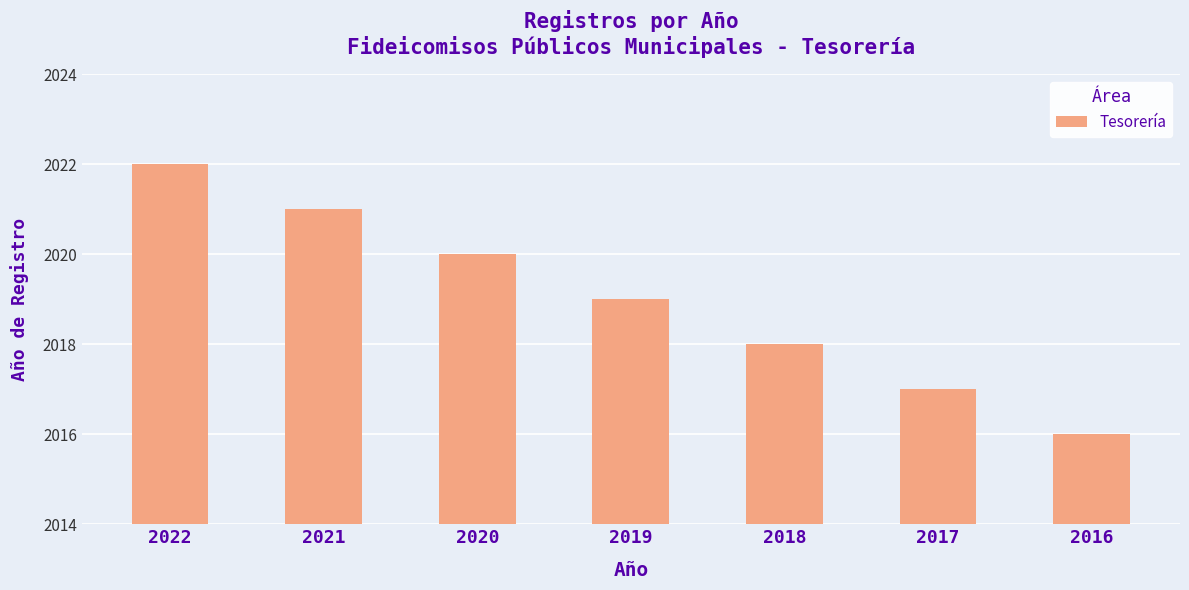

How many bars are there in total?

7